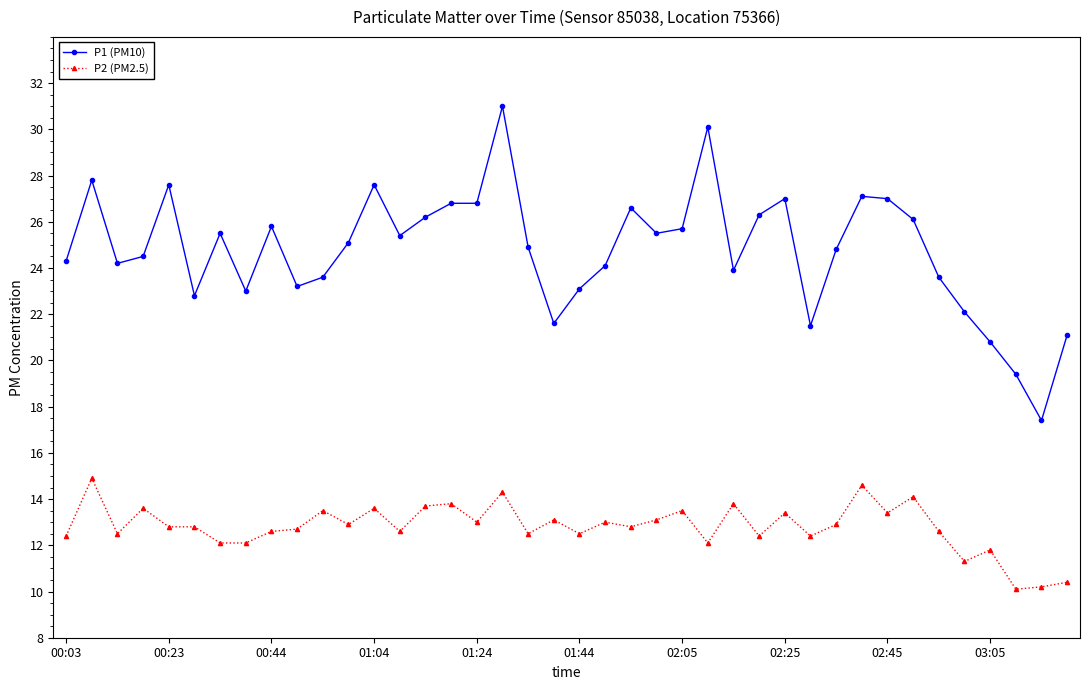

List the series in order of their peak value, lowest first.

P2 (PM2.5), P1 (PM10)